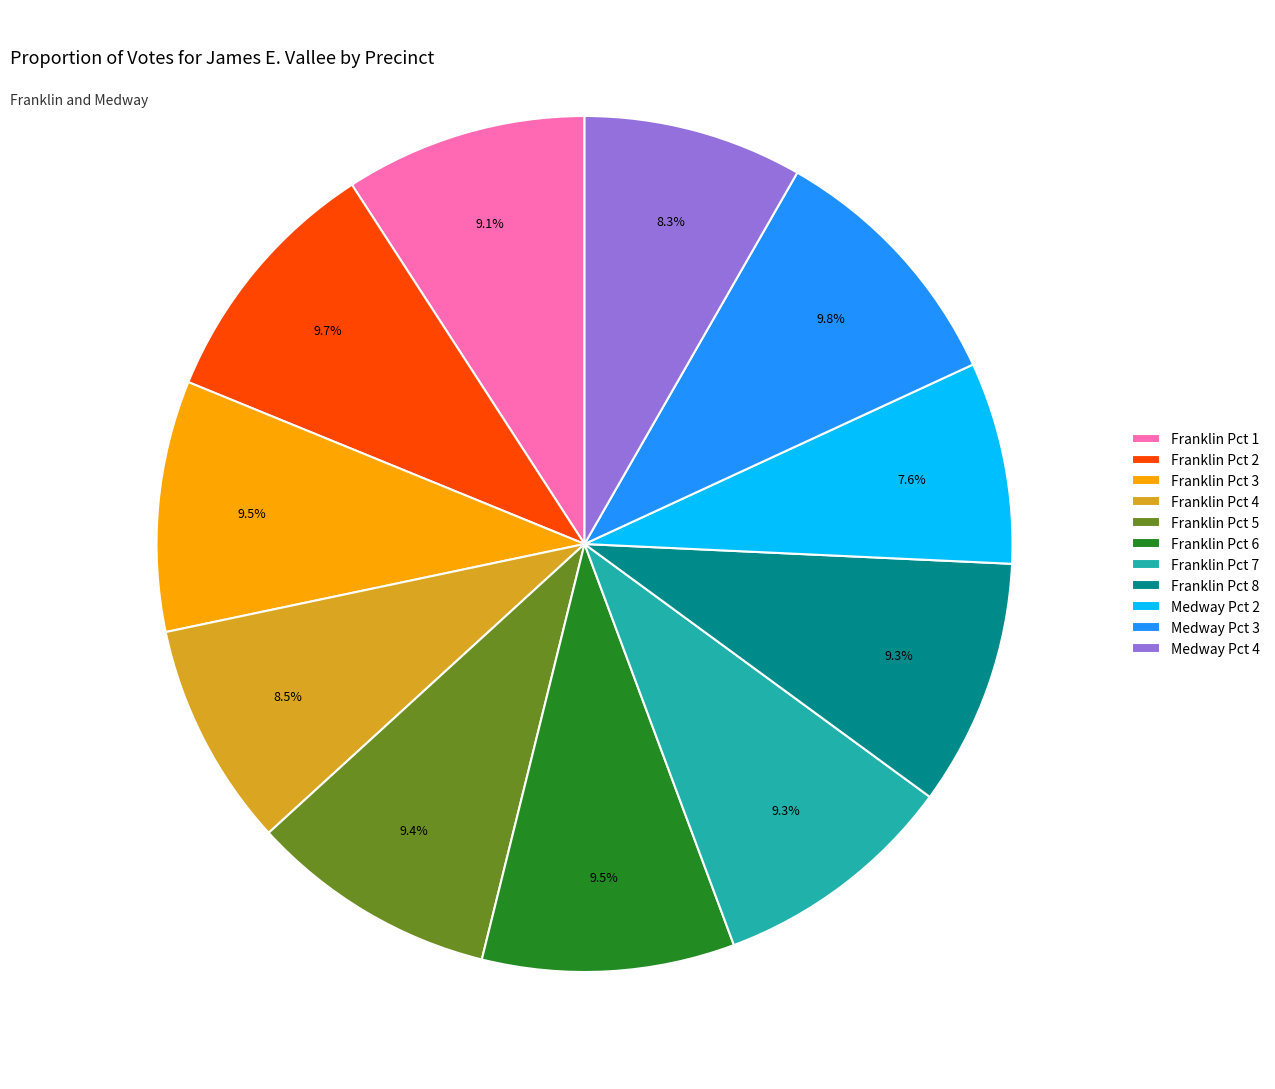

Does Franklin Pct 1 represent more than half of the total?

No